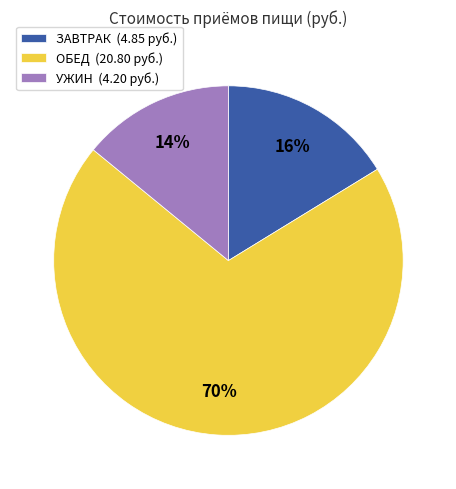

Combined, do ОБЕД (20.80 руб.) and УЖИН (4.20 руб.) account for over 50%?

Yes